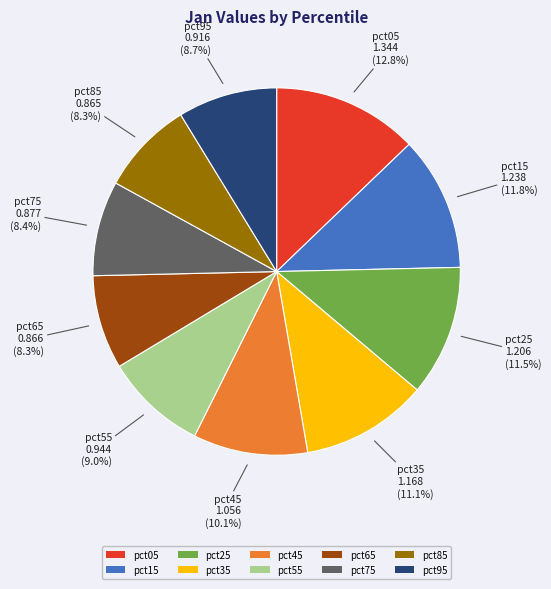

What is the ratio of the value at pct15 to the value at pct05?

0.9